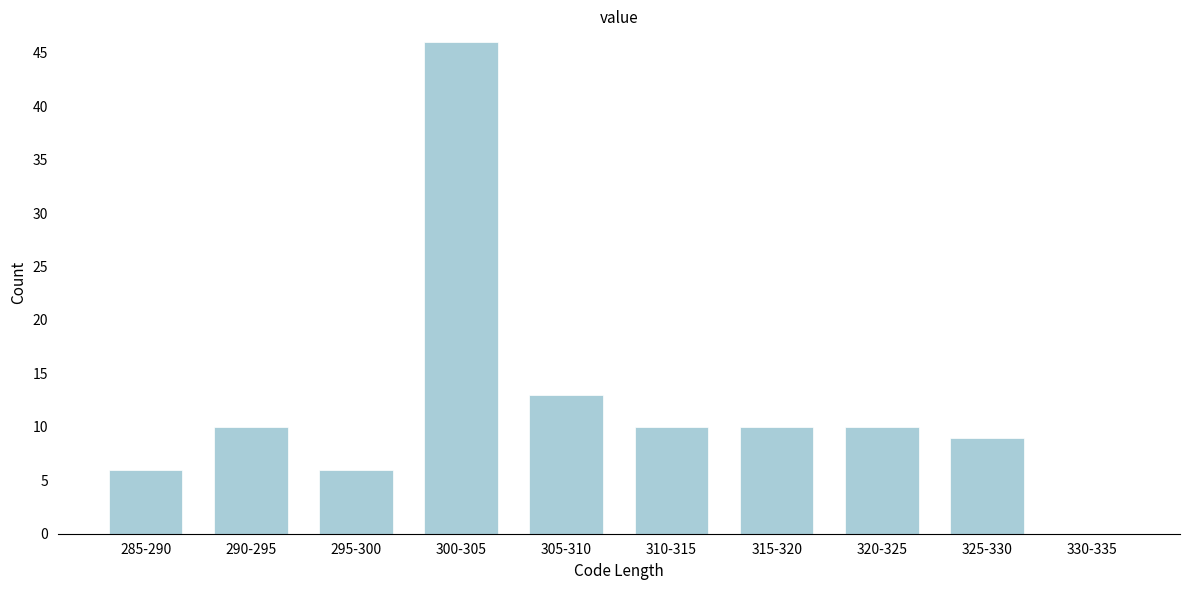

Reading right to left, extract all data points from this chart.

330-335=0	325-330=9	320-325=10	315-320=10	310-315=10	305-310=13	300-305=46	295-300=6	290-295=10	285-290=6